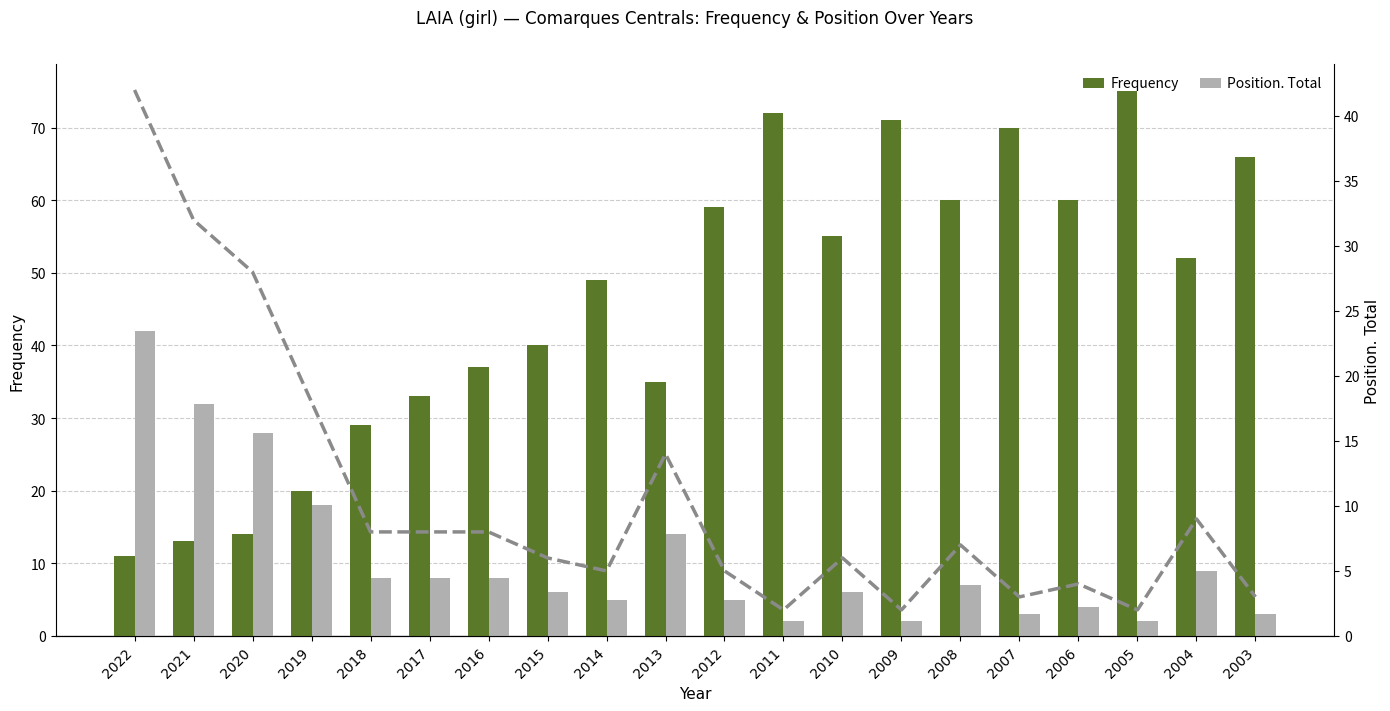

Which series has the widest spread of values?

Frequency